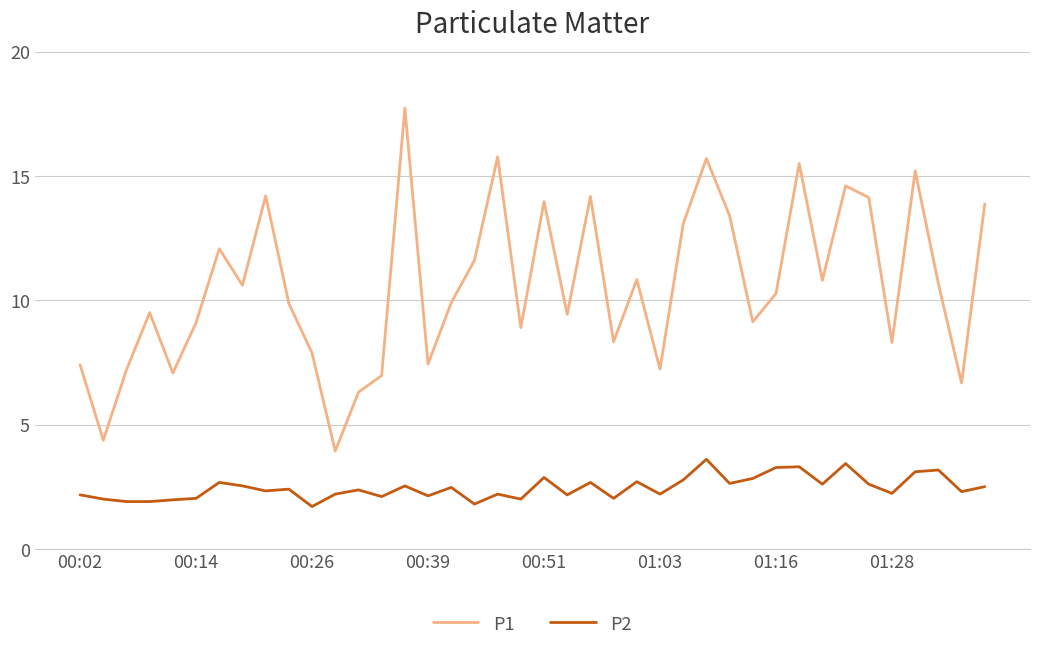

Which series has the widest spread of values?

P1